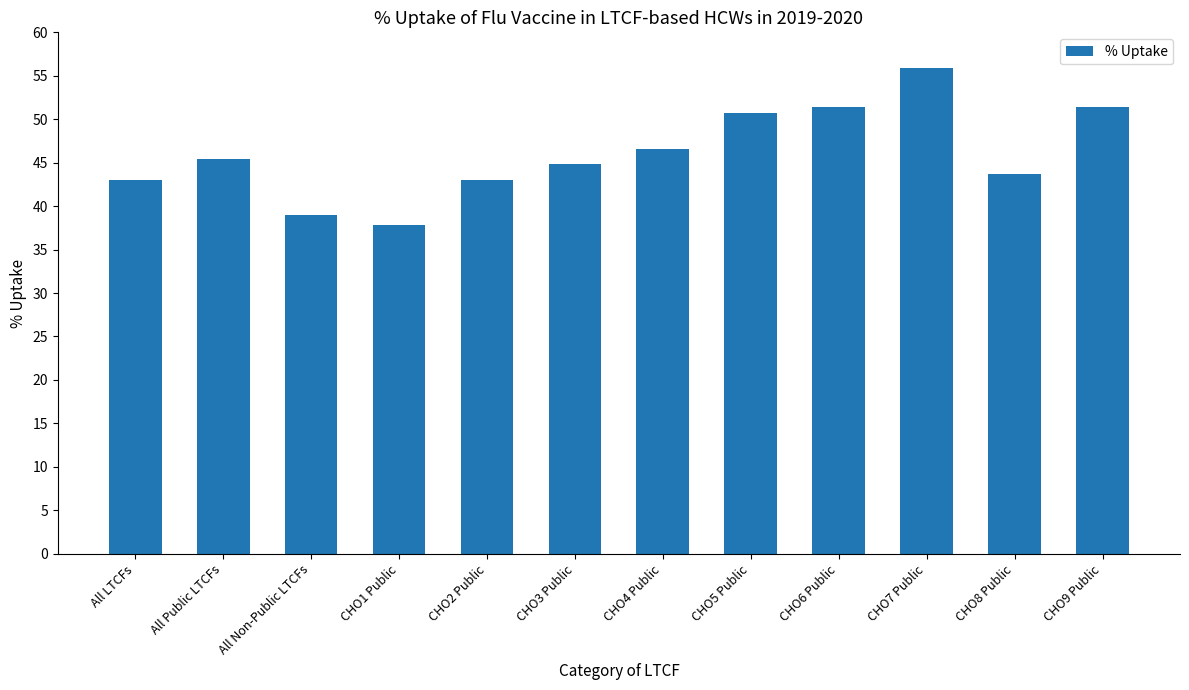

What is the change in value from All LTCFs to CHO8 Public?

+0.6